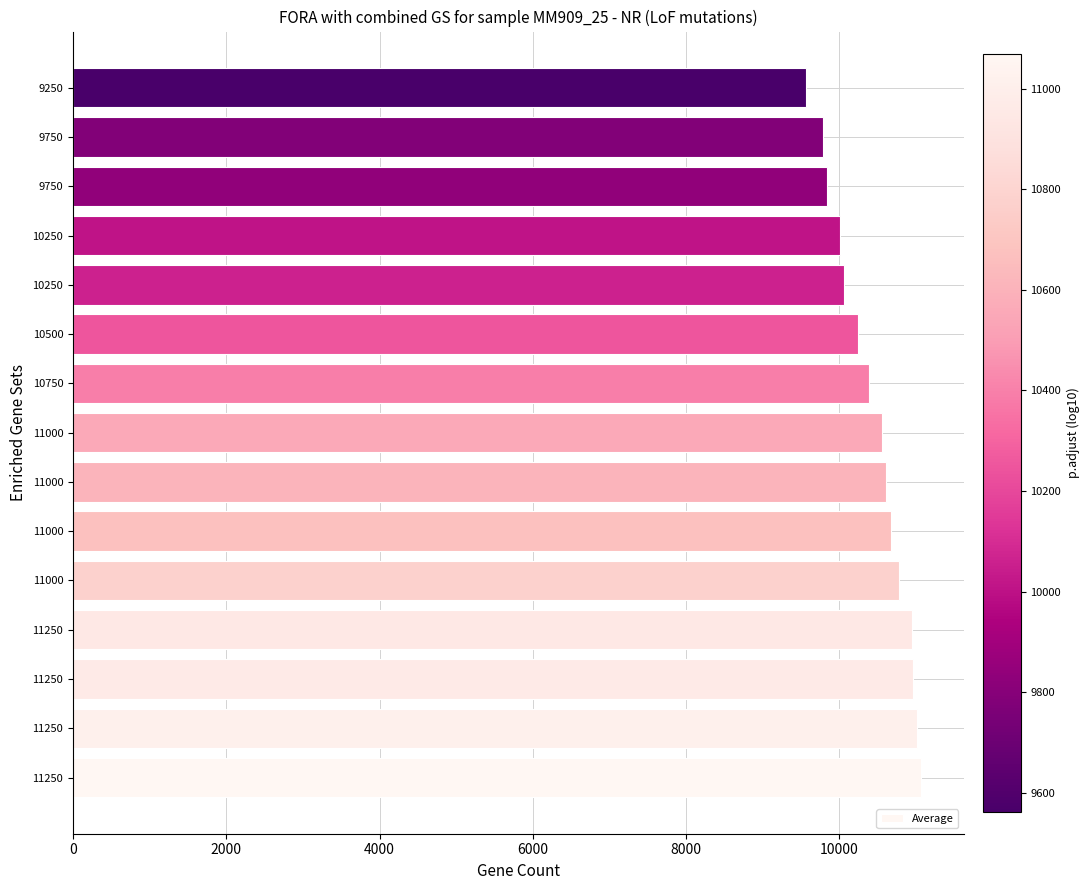

What is the average value?

10431